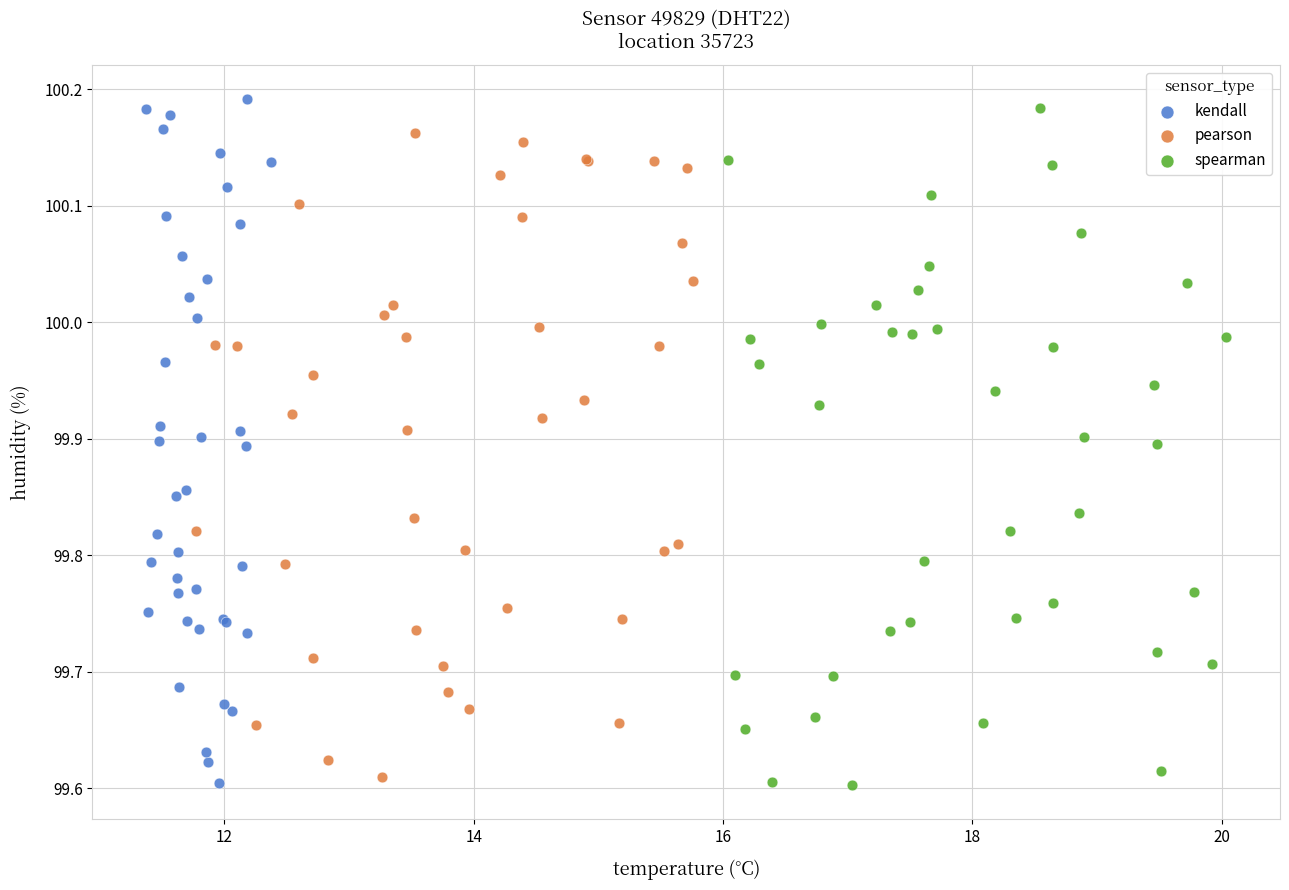

Which series contains the highest Y value?

kendall